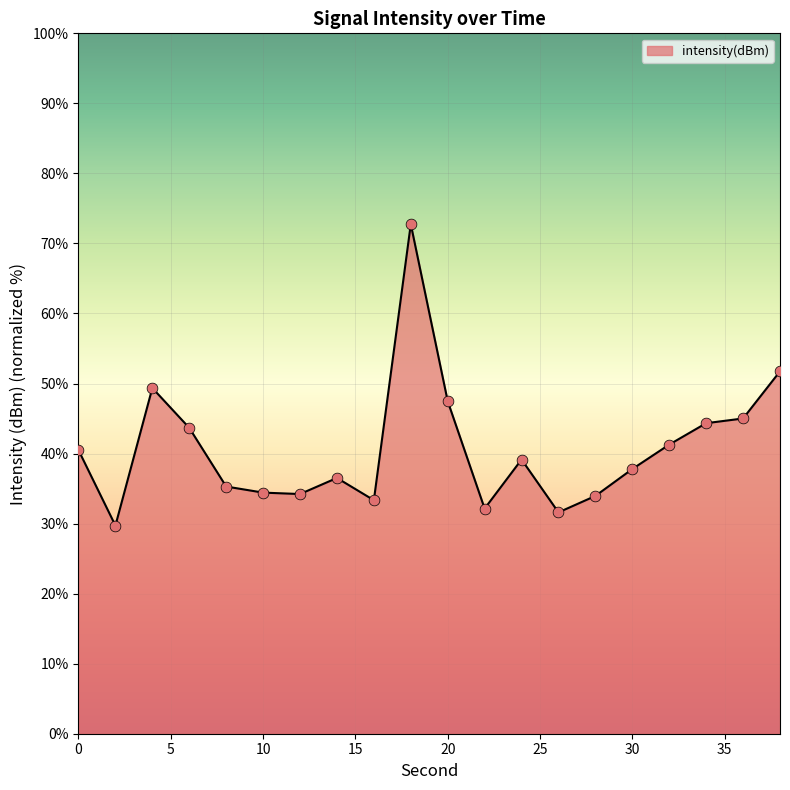

What is the minimum value shown in the chart?

29.7